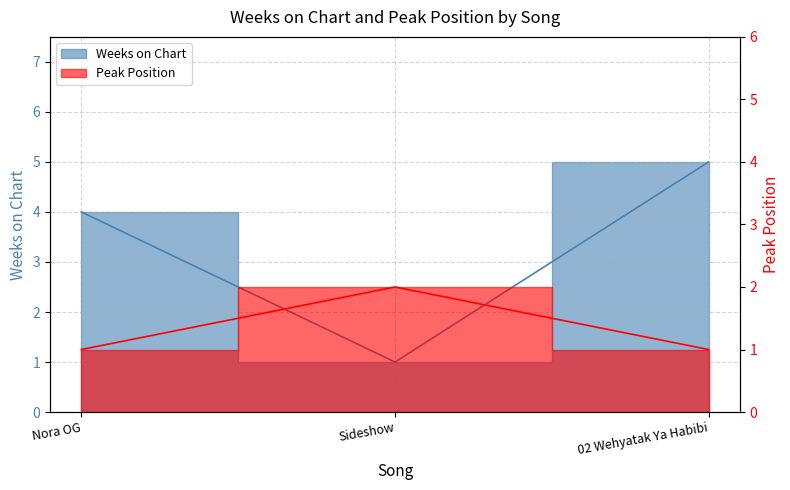

Reading right to left, list all the values displayed in this chart.

Weeks on Chart: 02 Wehyatak Ya Habibi=5	Sideshow=1	Nora OG=4
Peak Position: 02 Wehyatak Ya Habibi=1	Sideshow=2	Nora OG=1